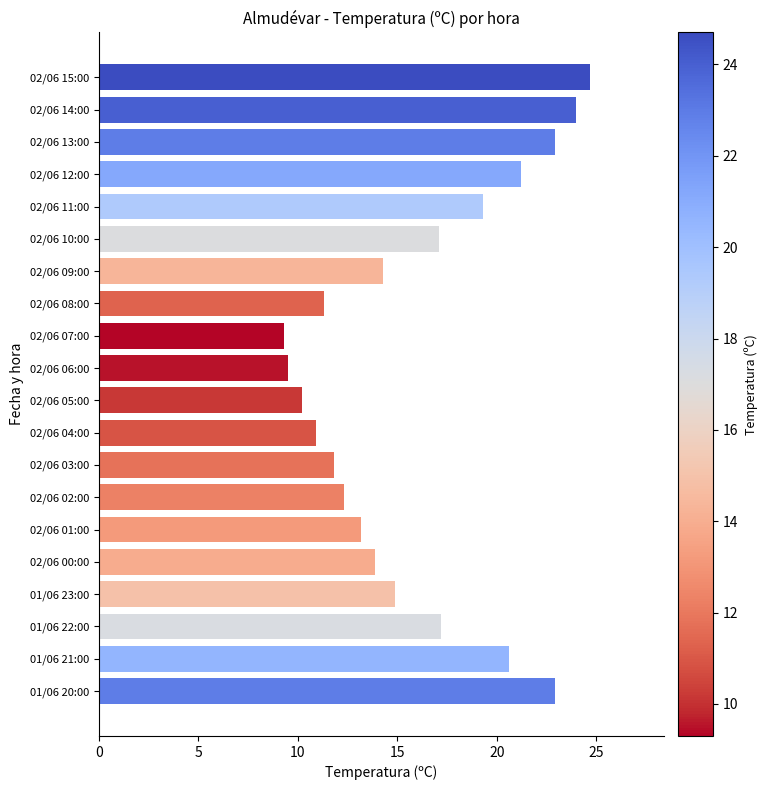

What is the maximum value shown in the chart?

24.7